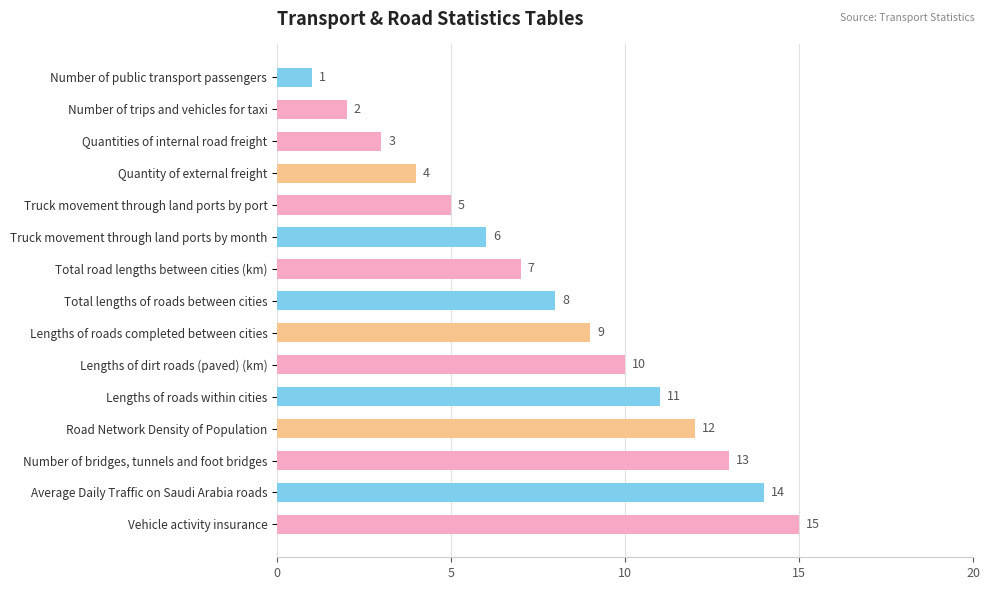

Rank the categories by value from lowest to highest.

Number of public transport passengers, Number of trips and vehicles for taxi, Quantities of internal road freight, Quantity of external freight, Truck movement through land ports by port, Truck movement through land ports by month, Total road lengths between cities (km), Total lengths of roads between cities, Lengths of roads completed between cities, Lengths of dirt roads (paved) (km), Lengths of roads within cities, Road Network Density of Population, Number of bridges, tunnels and foot bridges, Average Daily Traffic on Saudi Arabia roads, Vehicle activity insurance